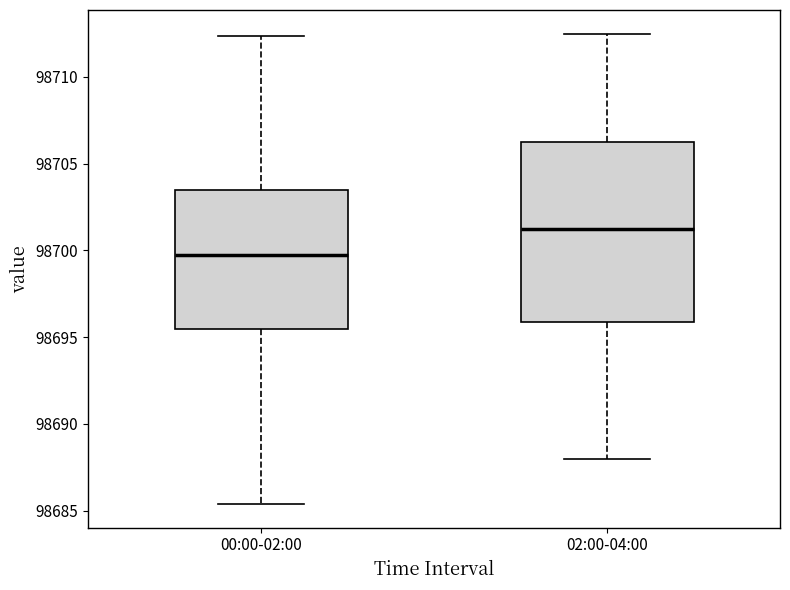

Where is the lower edge of the box for 00:00-02:00 on the y-axis? The values are not printed on the chart, so give them approximately, as read against the axis.

98695.5